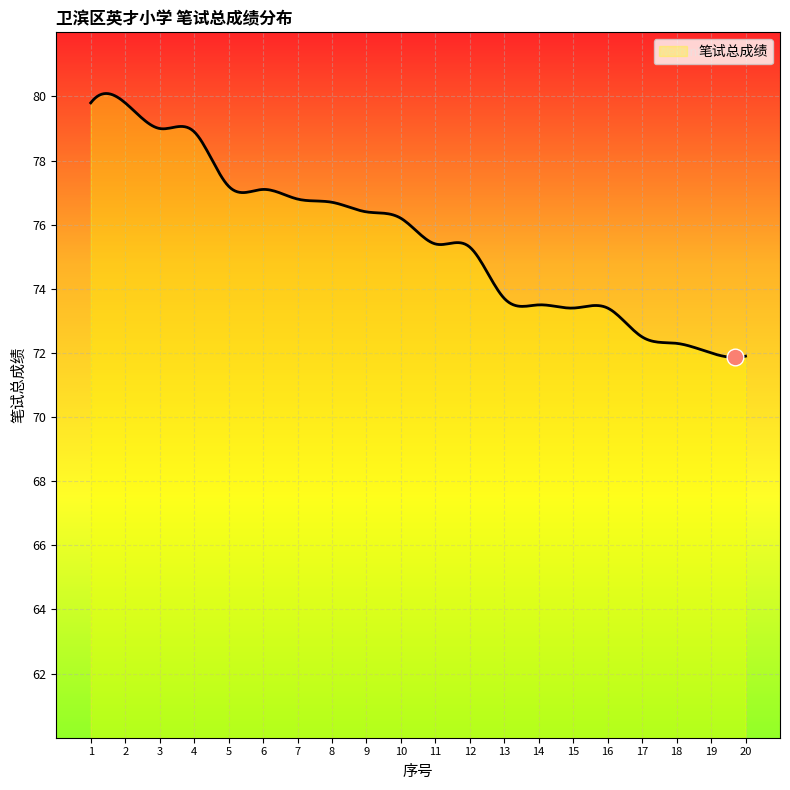

What is the maximum value shown in the chart?

80.1